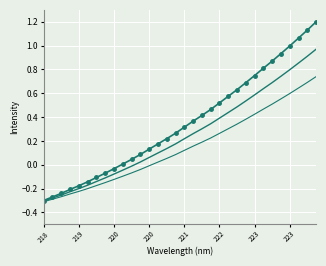

Is this an area chart (filled region under the line)?

No